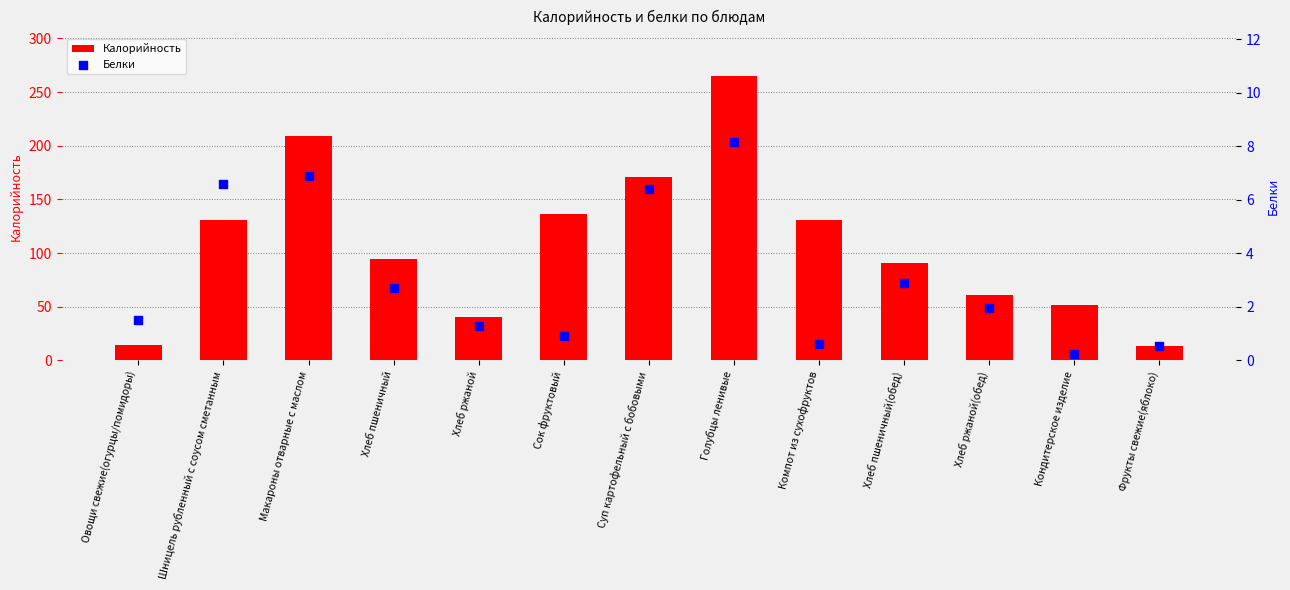

Which series has the largest total across all categories?

Калорийность